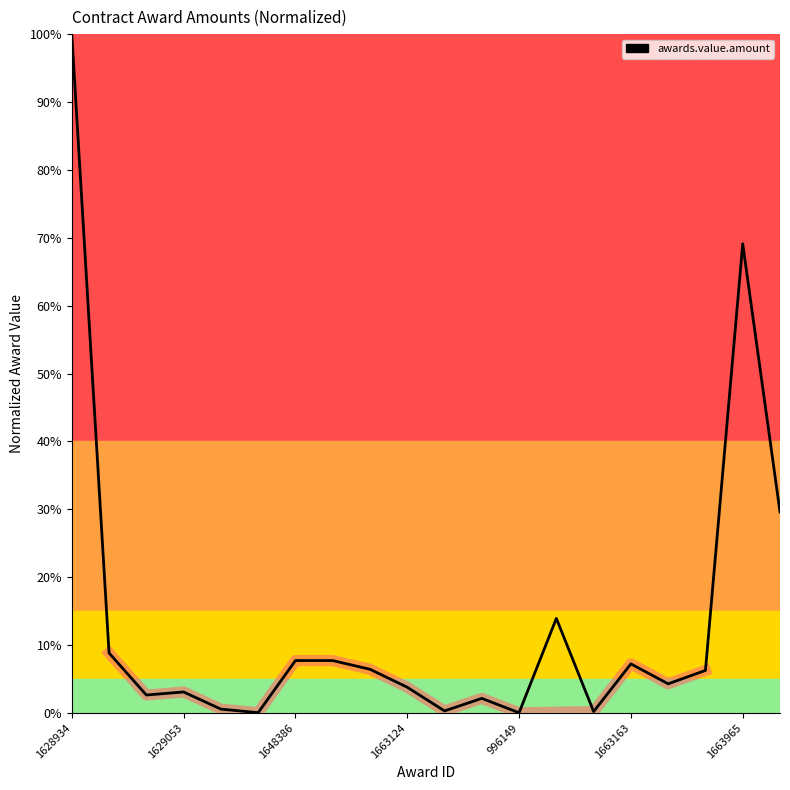

At which label does the data first exceed 6?

1628934